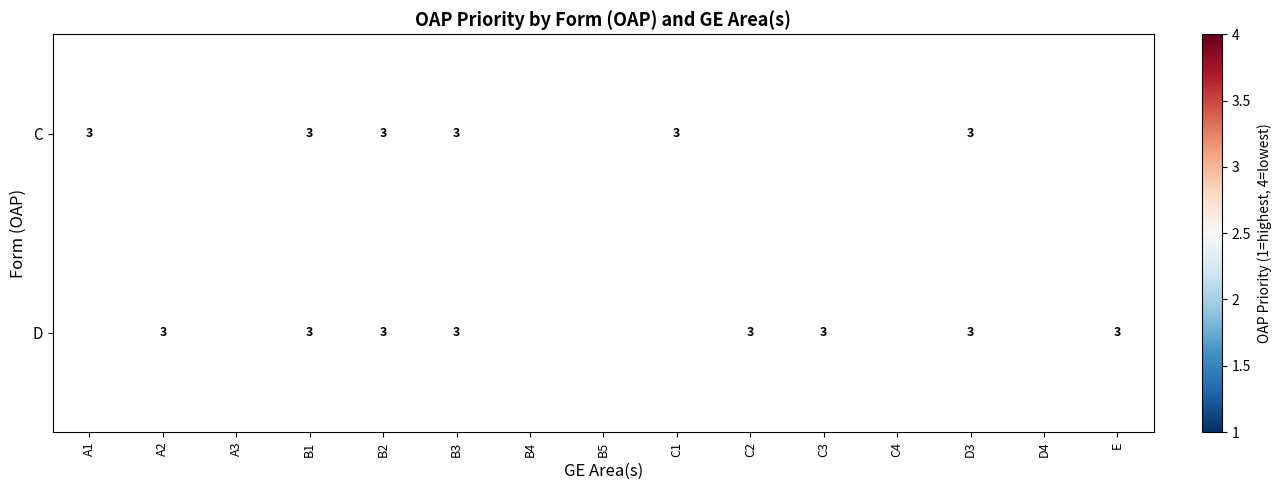

At how many categories does at least one series exceed 2?

13